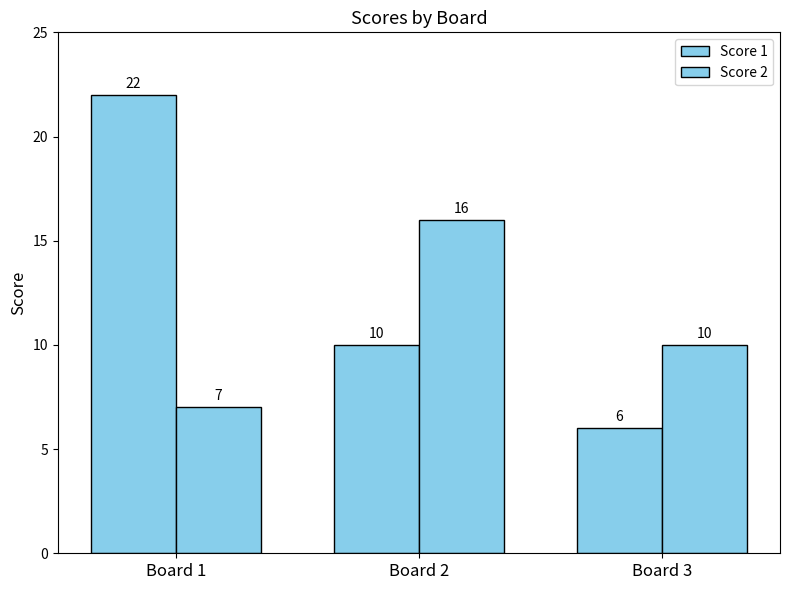

How many groups of bars are there?

3